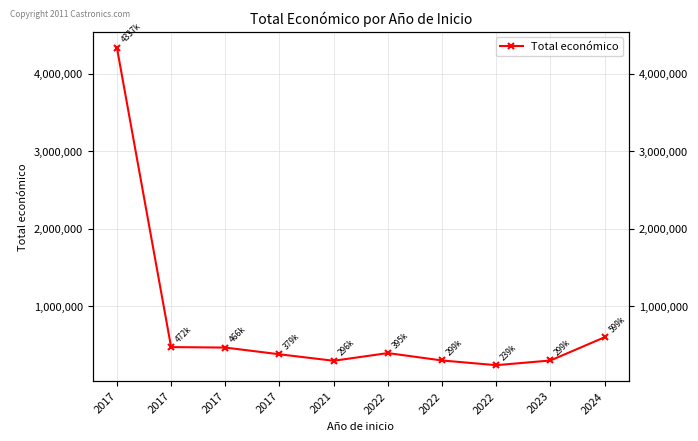

Does the chart display data point markers on the line(s)?

Yes